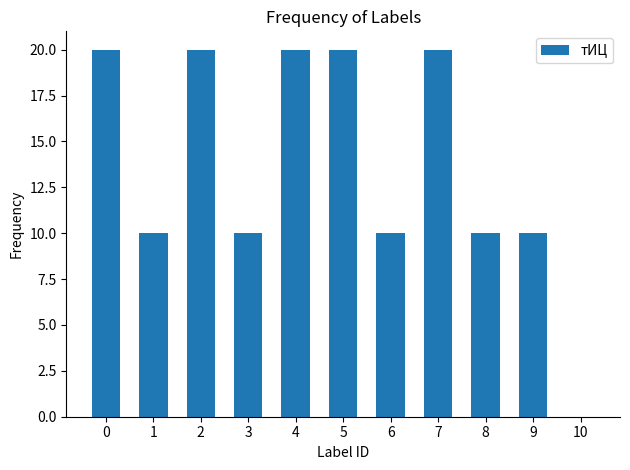

How many series are shown in this chart?

1